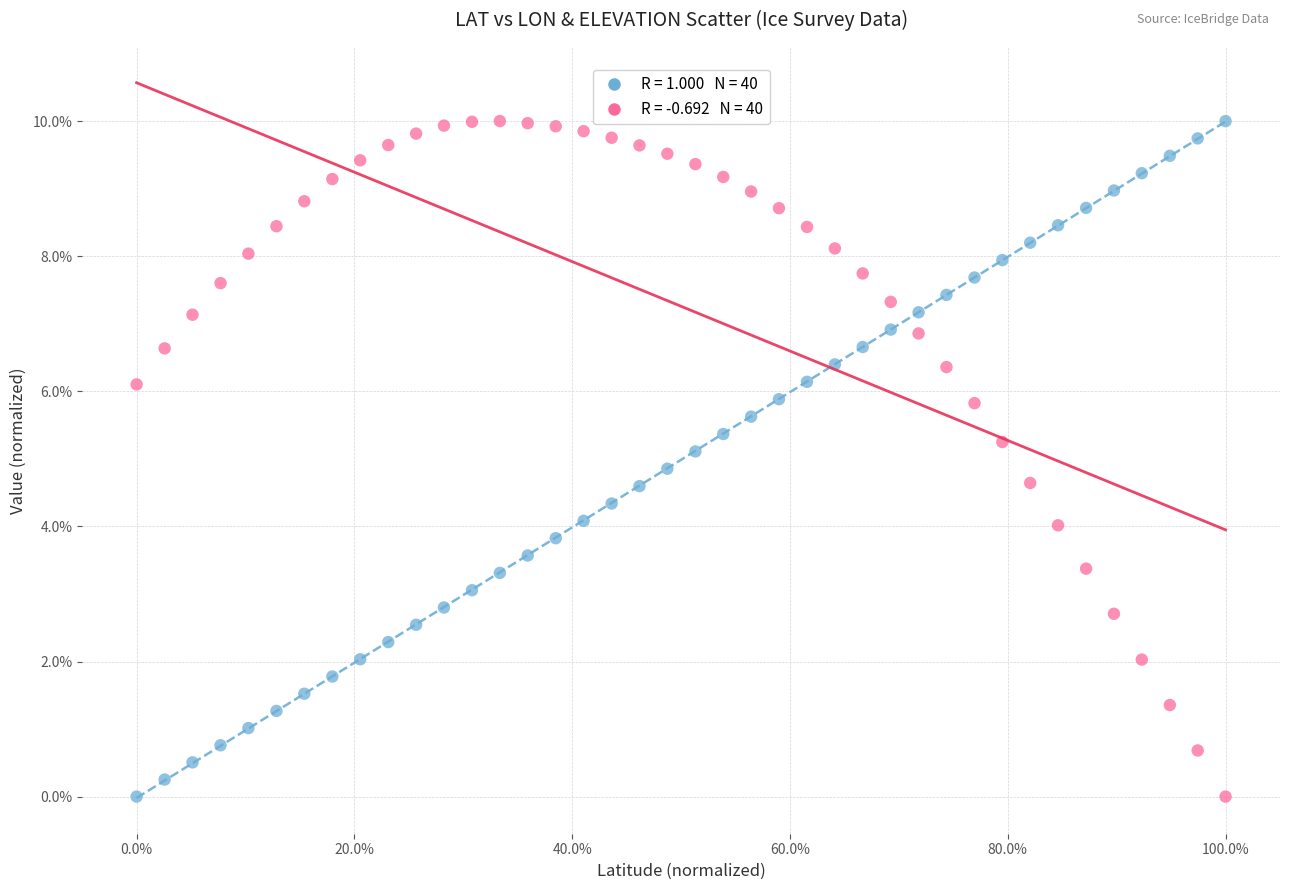

Across all data points, what is the range of Y values (max minus min)?

10.0